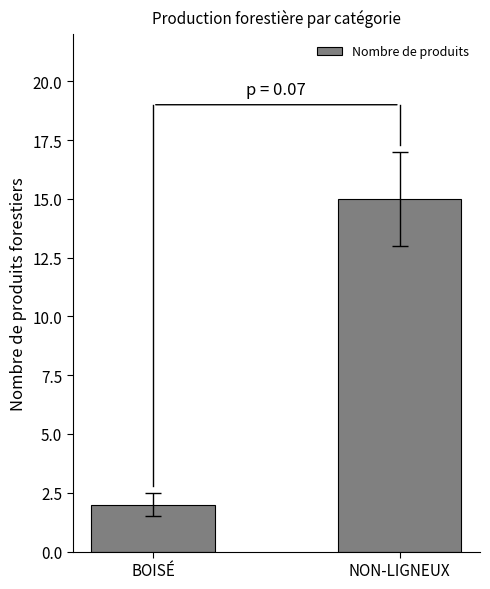

Are the bars horizontal?

No